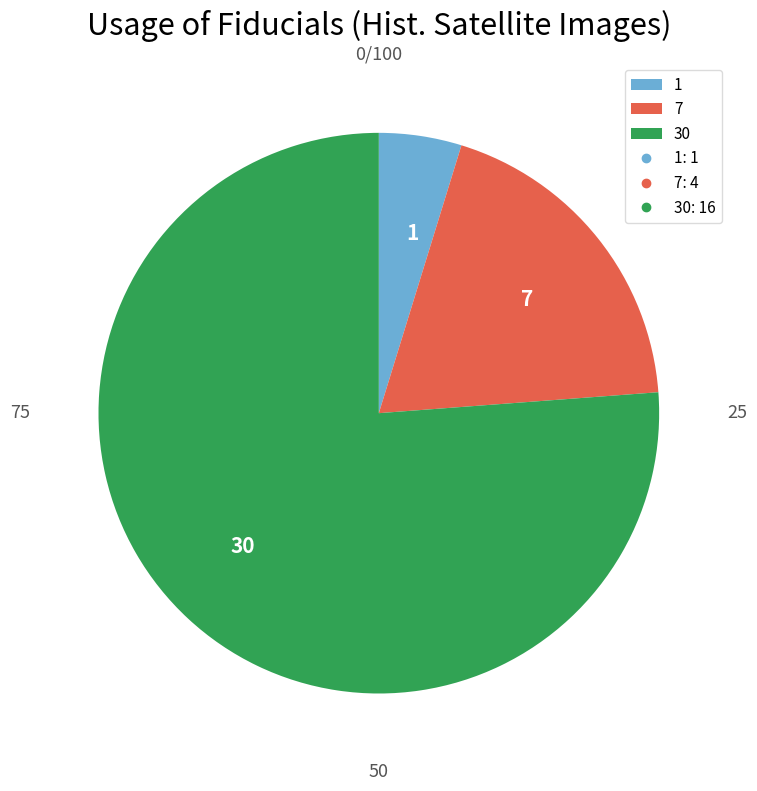

To the nearest percent, what portion does 7 represent?

19%